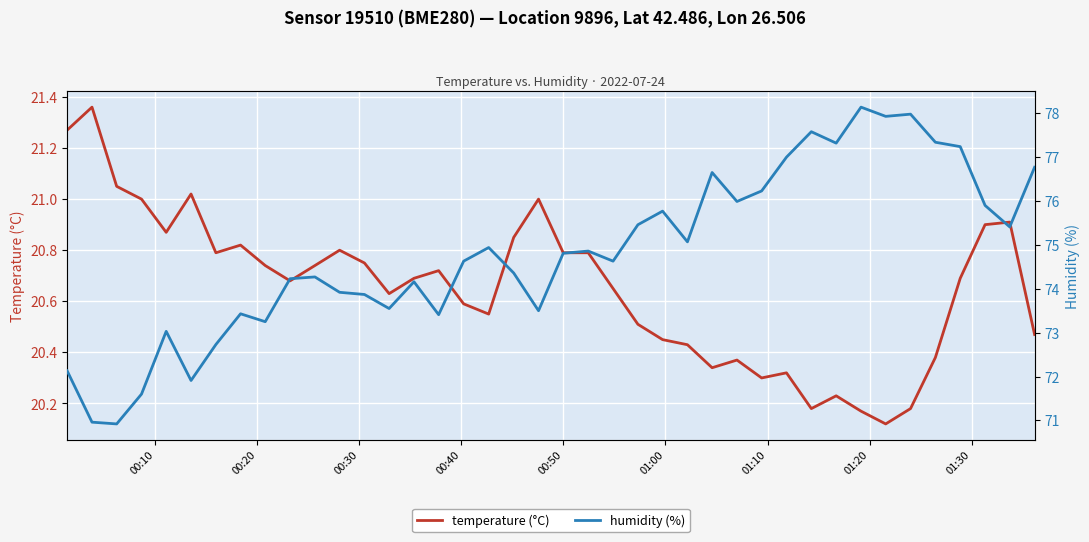

Rank the series by their average value, from highest to lowest.

humidity (%), temperature (°C)